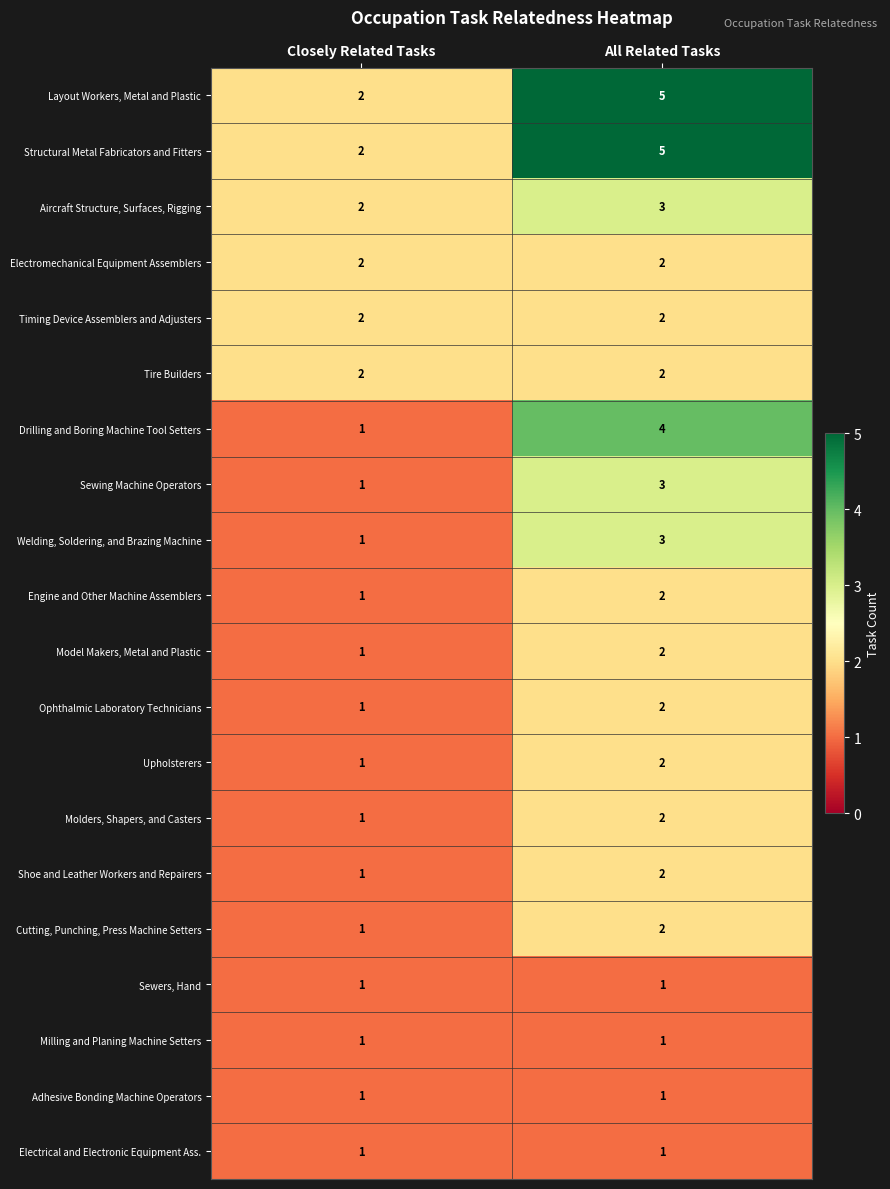

True or false: Timing Device Assemblers and Adjusters has a value of 2 at Closely Related Tasks.

True